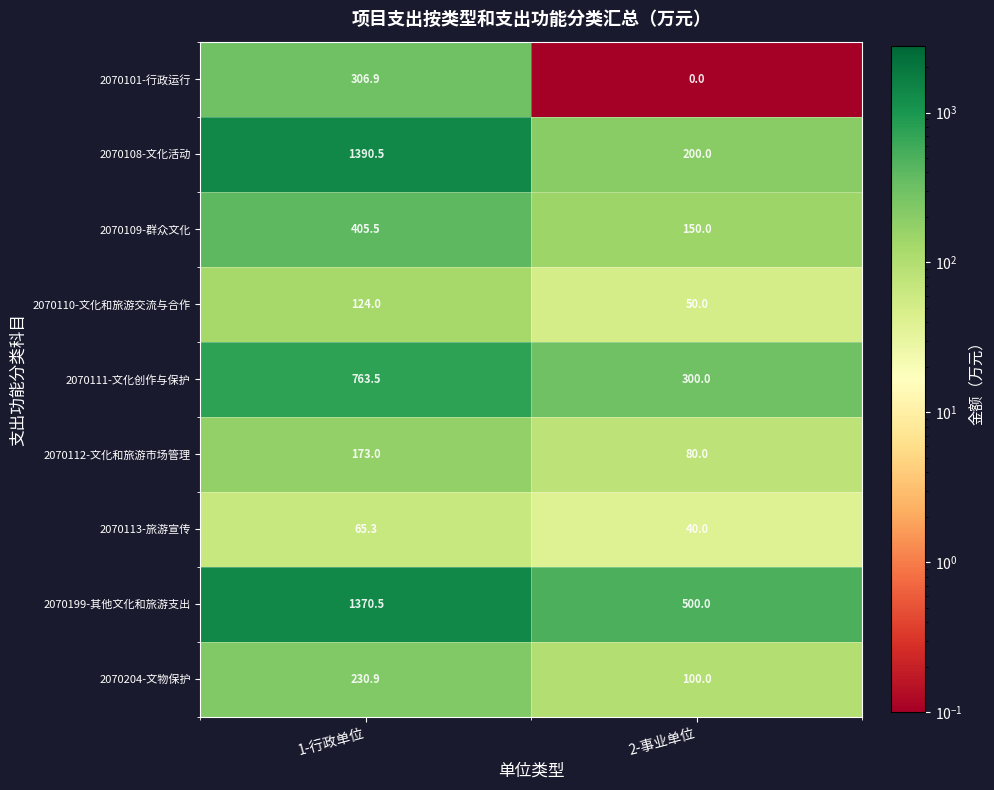

Reading right to left, transcribe all the data shown in this chart.

2070101-行政运行: 2-事业单位=0.0	1-行政单位=306.9
2070108-文化活动: 2-事业单位=200.0	1-行政单位=1390.5
2070109-群众文化: 2-事业单位=150.0	1-行政单位=405.5
2070110-文化和旅游交流与合作: 2-事业单位=50.0	1-行政单位=124.0
2070111-文化创作与保护: 2-事业单位=300.0	1-行政单位=763.5
2070112-文化和旅游市场管理: 2-事业单位=80.0	1-行政单位=173.0
2070113-旅游宣传: 2-事业单位=40.0	1-行政单位=65.3
2070199-其他文化和旅游支出: 2-事业单位=500.0	1-行政单位=1370.5
2070204-文物保护: 2-事业单位=100.0	1-行政单位=230.9